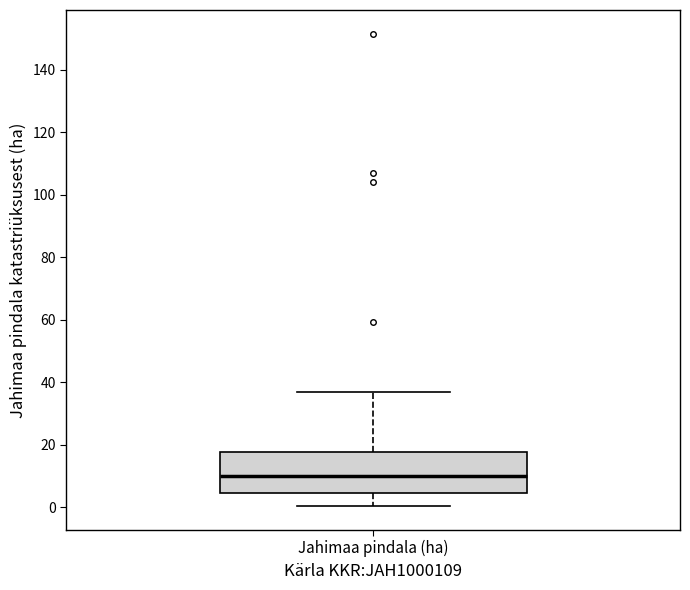

Read this box plot against the y-axis: the position of the median line, the range covered by the box, and the ends of both whiskers. The values are not printed on the chart, so give them approximately, as read against the axis.

median 10, box 4 to 18, whiskers 0 to 36